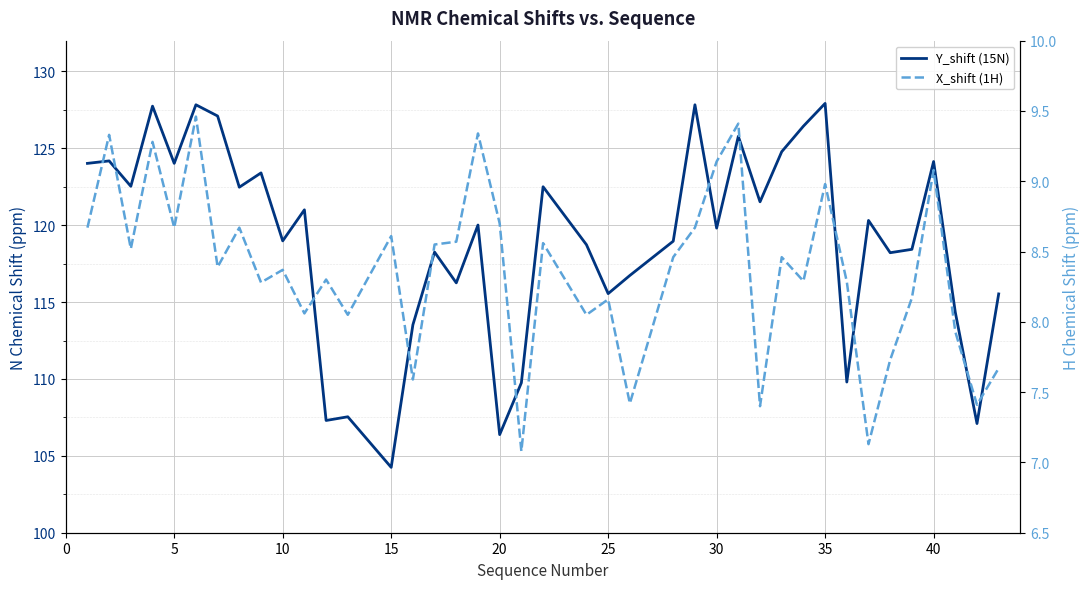

What is the lowest value of the Y_shift (15N) series?

104.2